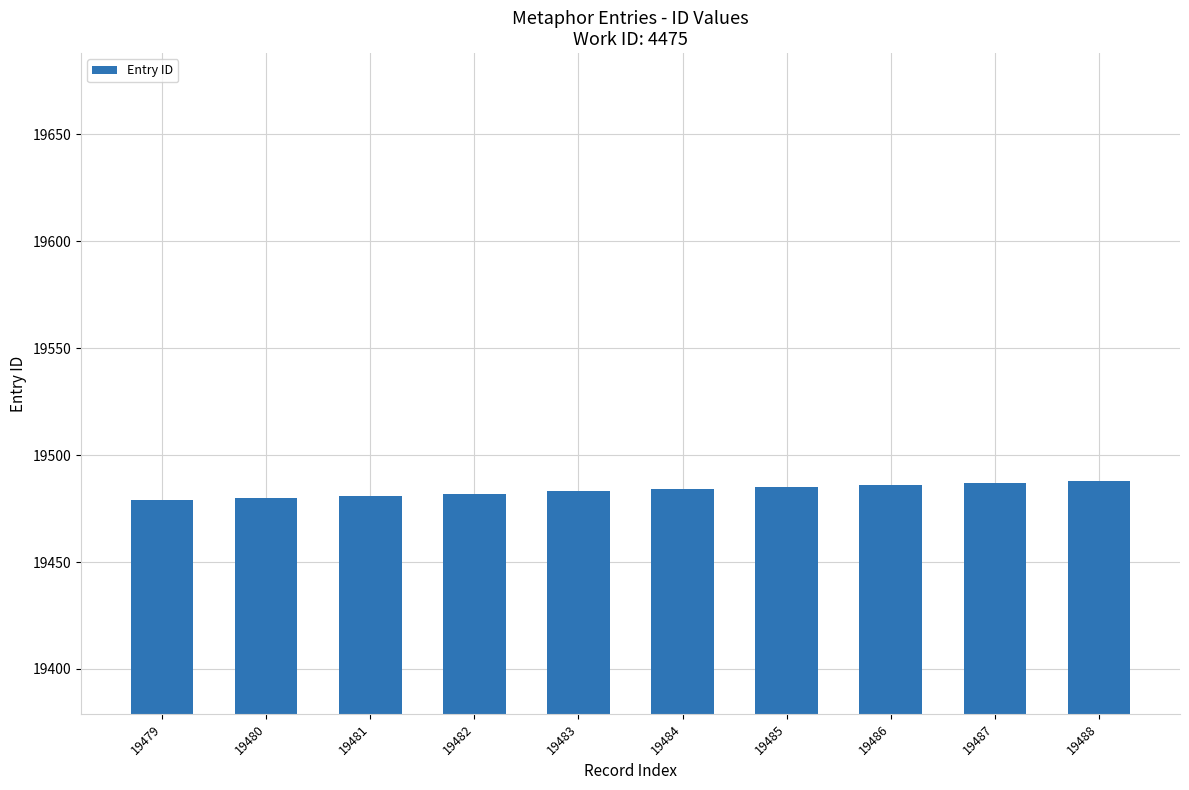

What is the difference between the values at 19485 and 19488?

3